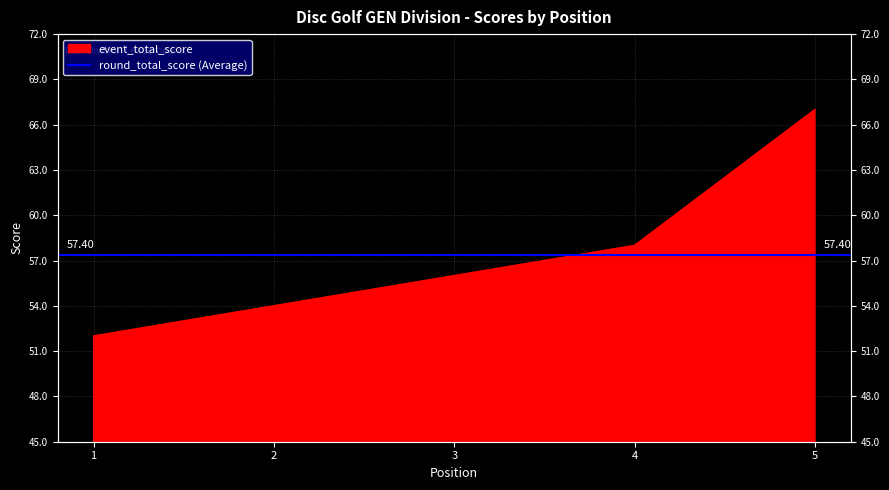

What is the change in value from 1 to 4?

+6